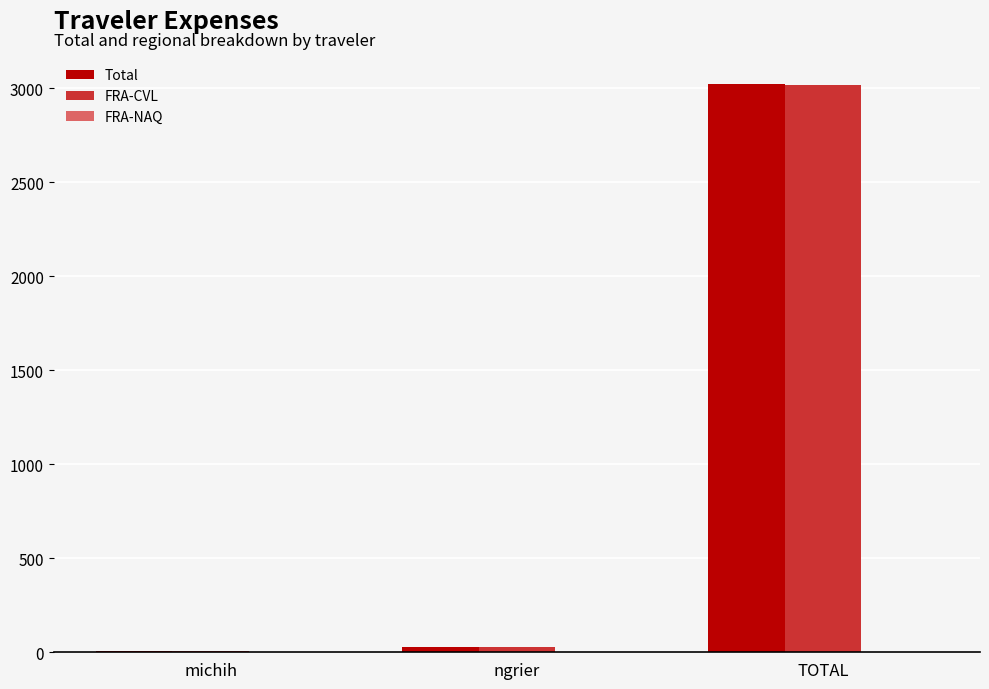

Between michih and TOTAL, which series saw the biggest shift?

Total